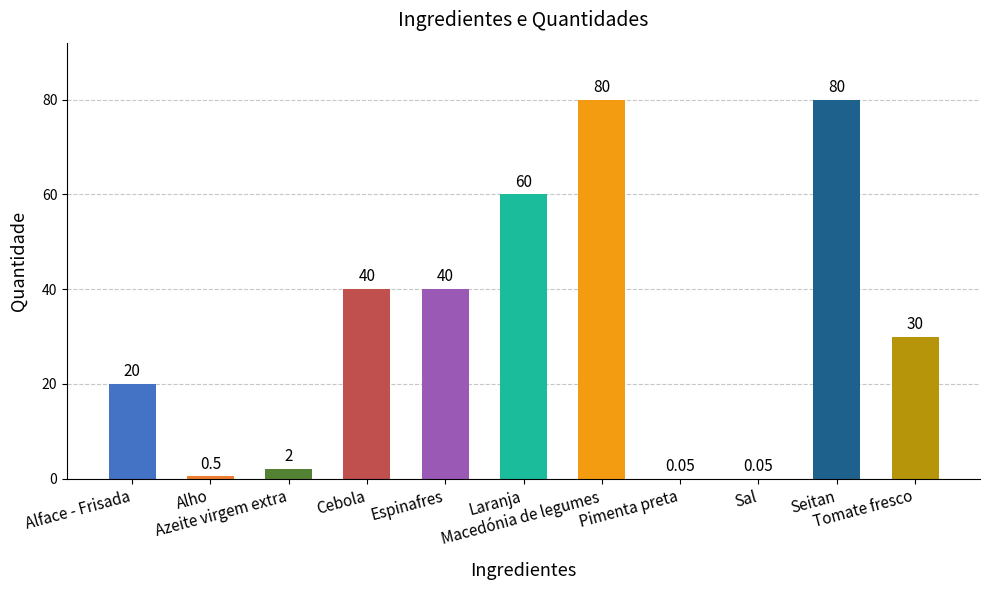

How many data points does each series have?

11